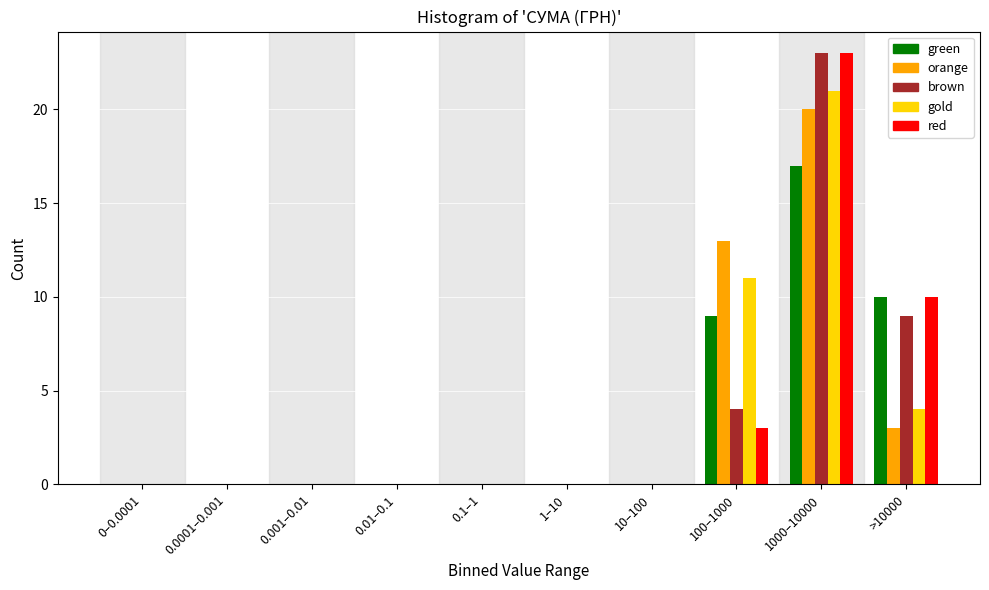

At which category is the sum across all series the highest?

1000–10000